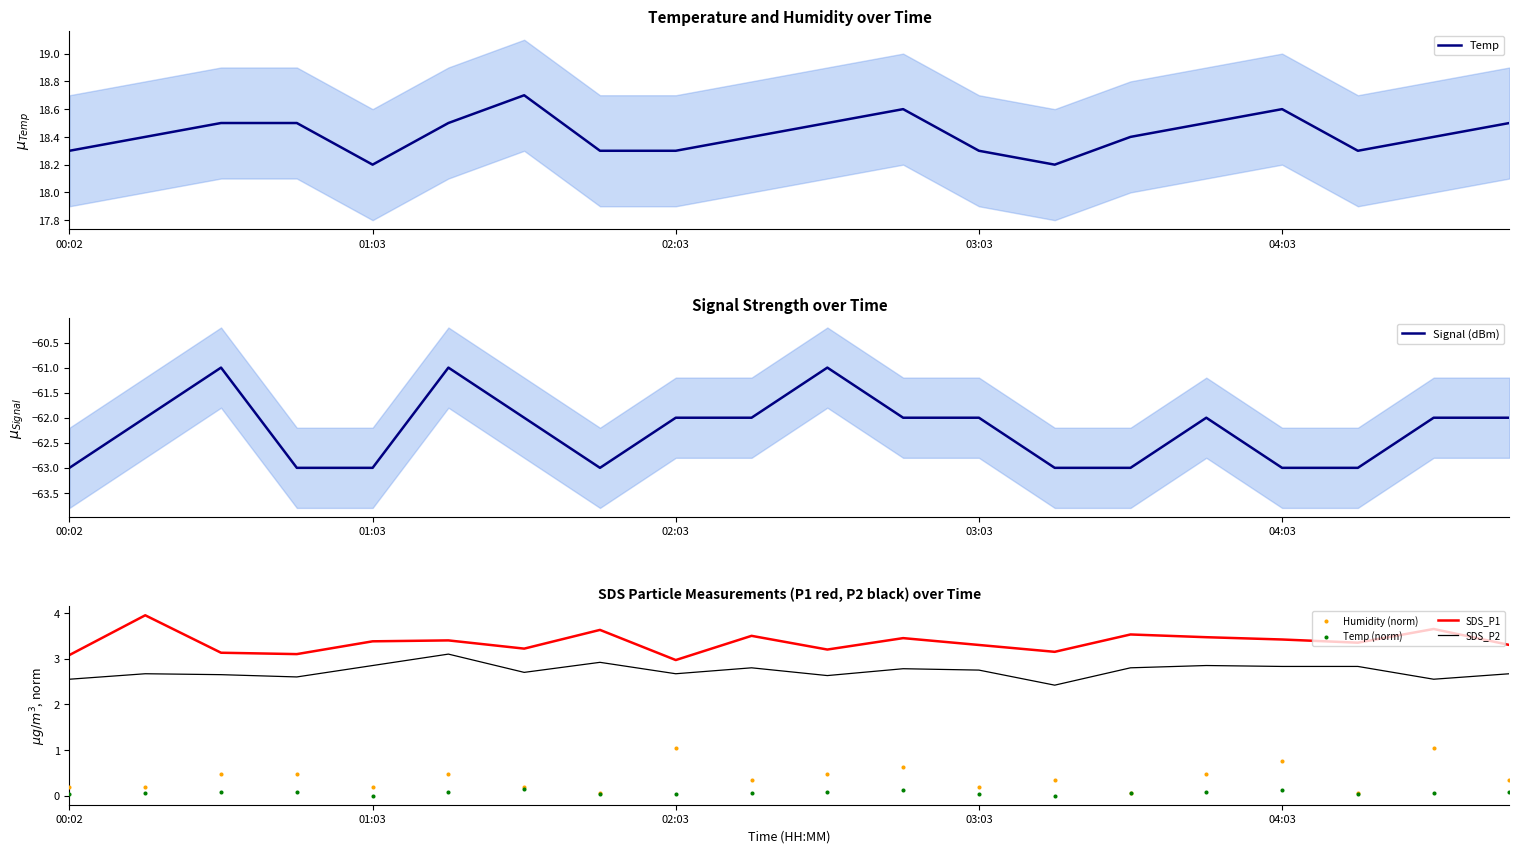

At how many categories does at least one series exceed 3?

20